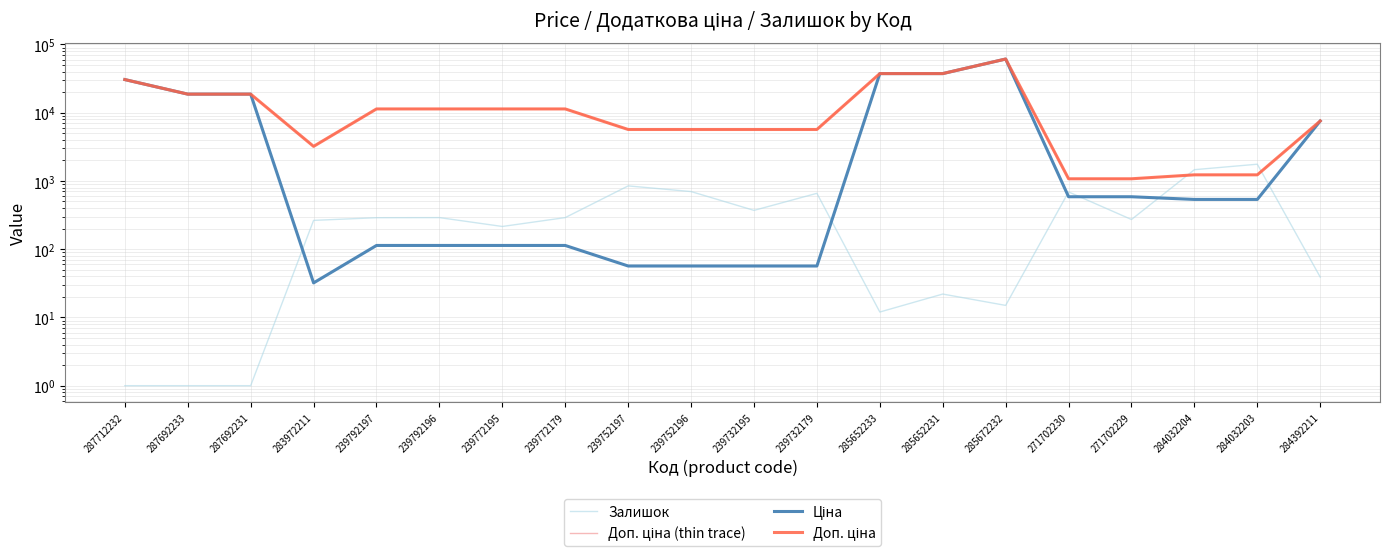

What is the label of the 6th point from the left?

239792196